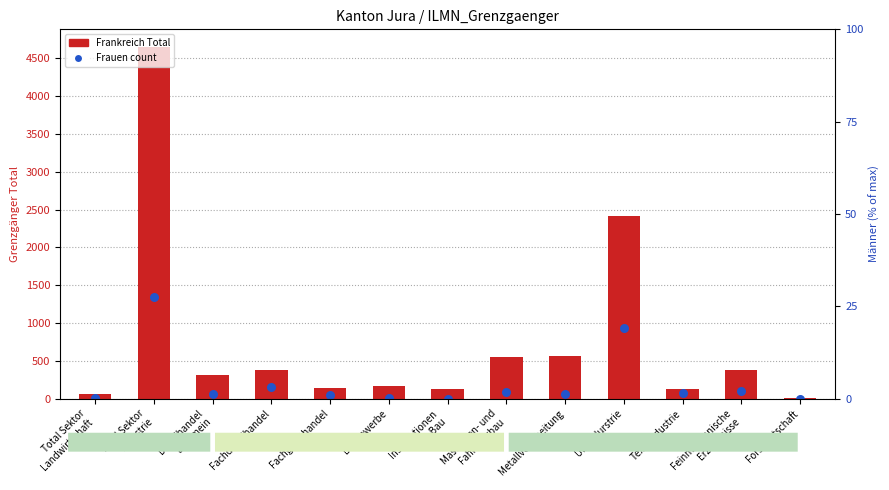

What is the total value across all series at Forstwirtschaft?

8